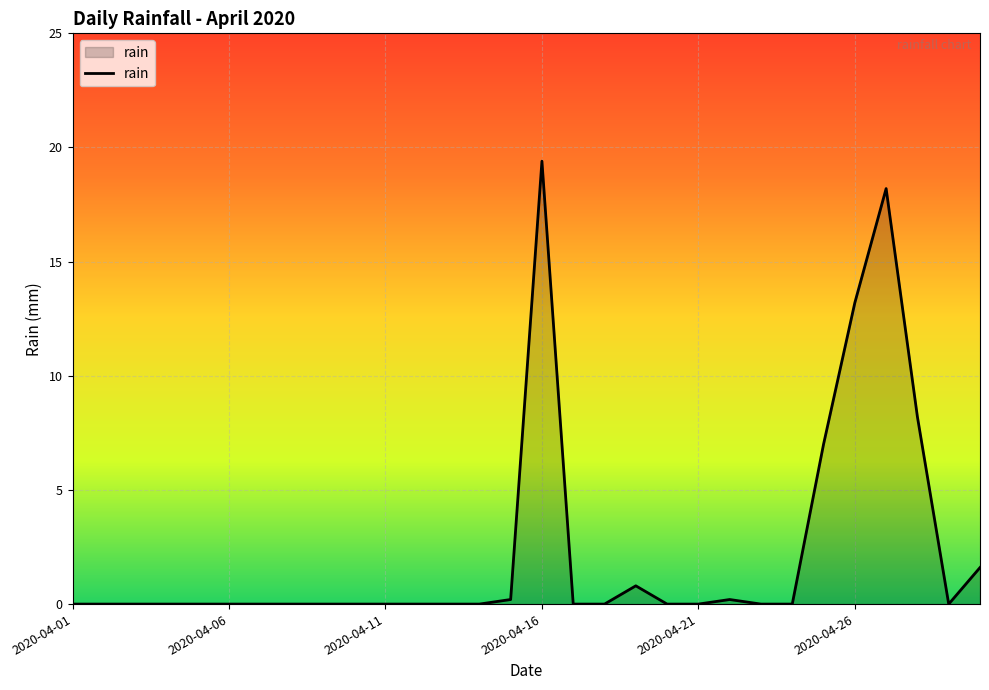

What is the greatest value displayed?

19.4